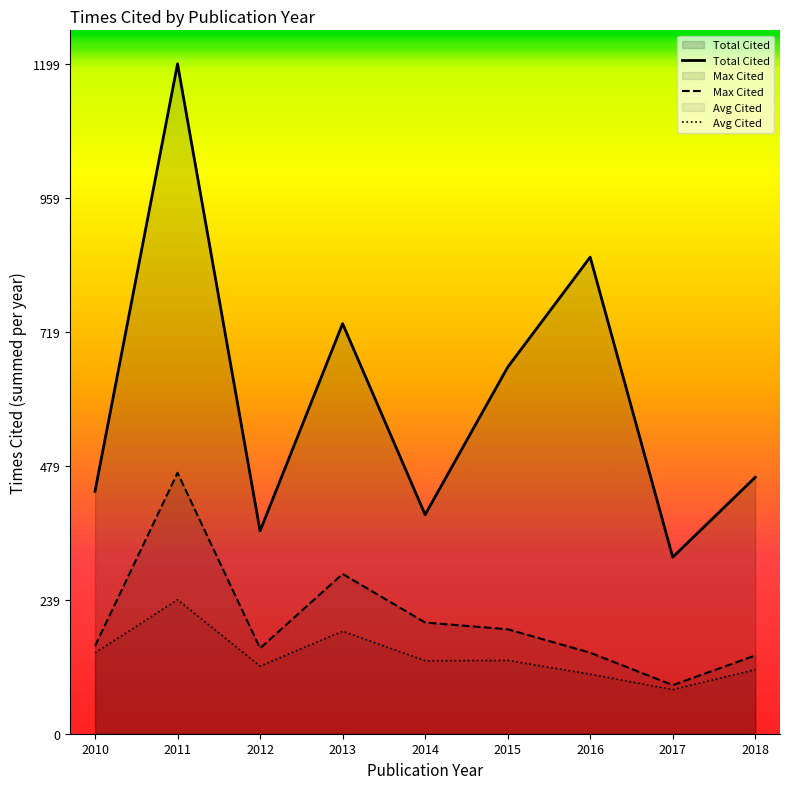

How many values in the Total Cited series are below 459?

4